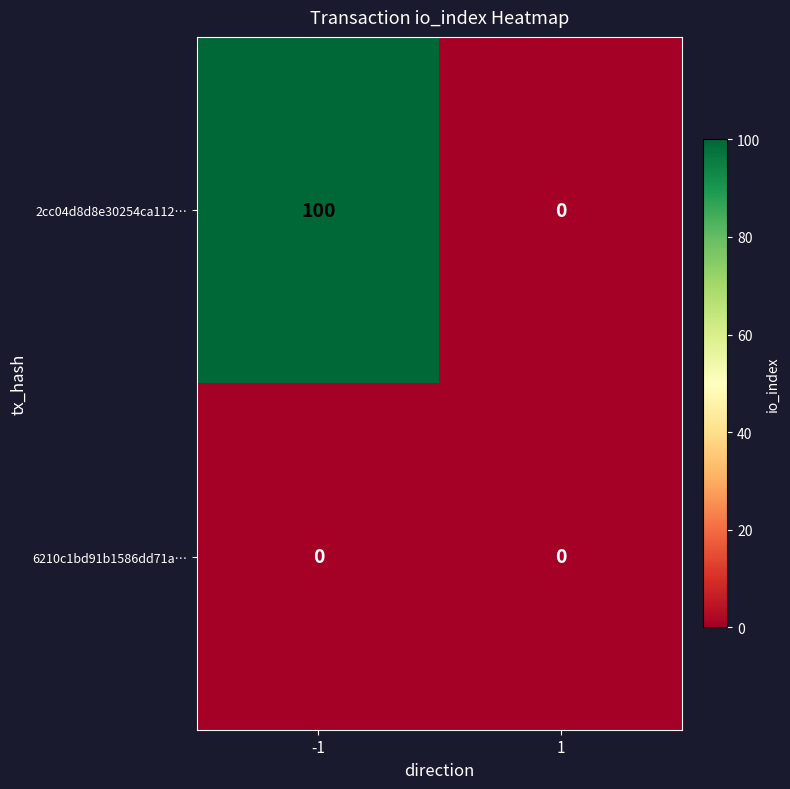

Rank the series by their average value, from highest to lowest.

2cc04d8d8e30254ca112…, 6210c1bd91b1586dd71a…